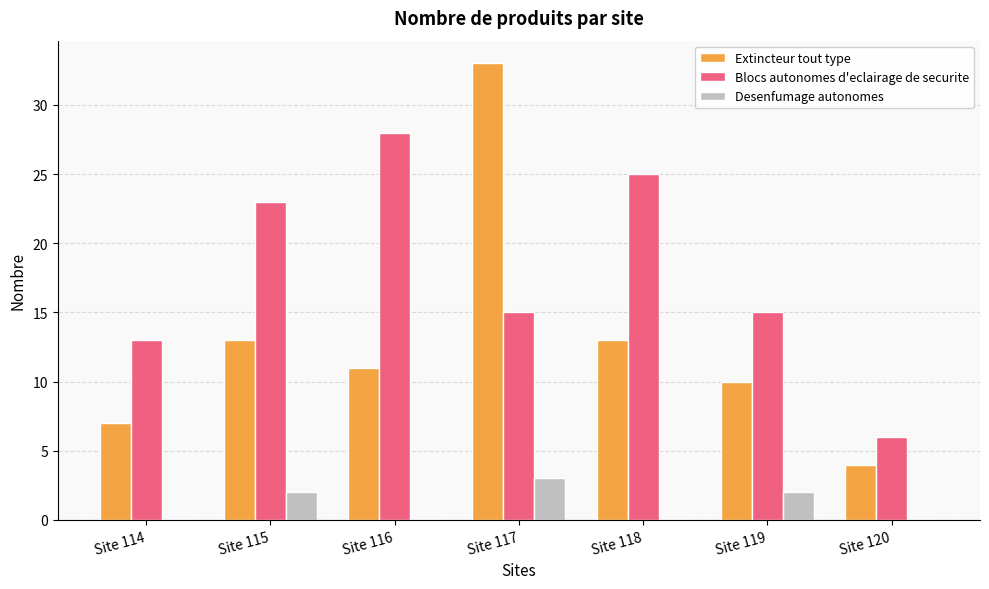

The value of Desenfumage autonomes at Site 114 is 0. True or false?

True